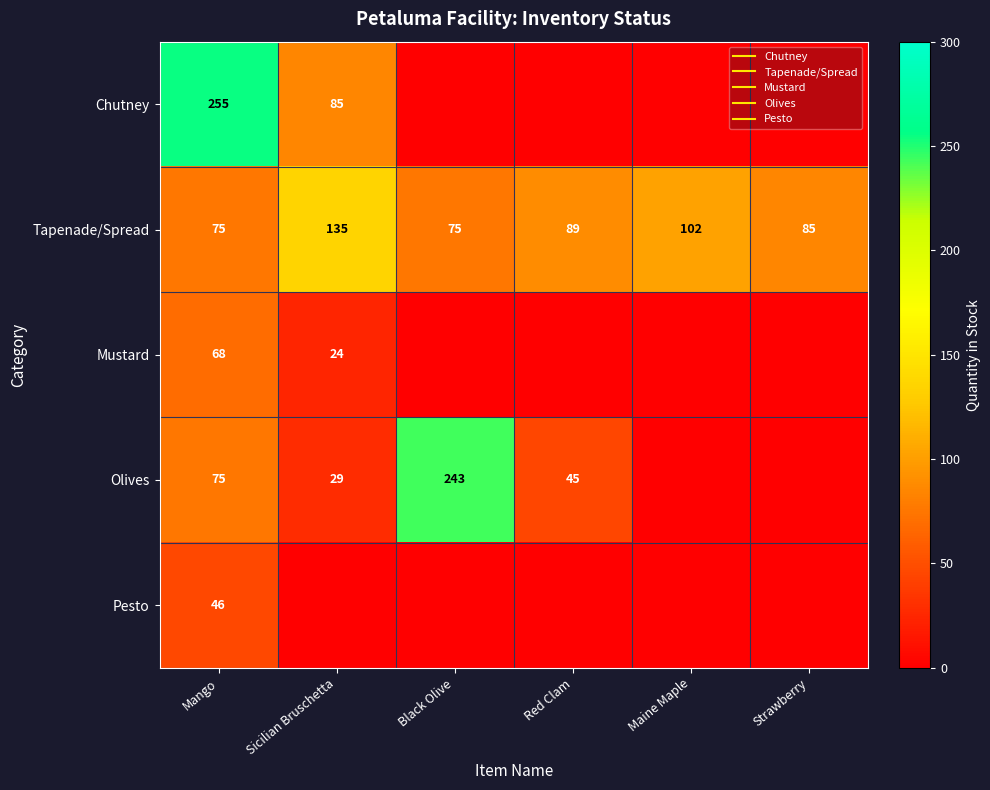

What is the difference between the maximum and minimum values in the Olives series?

243